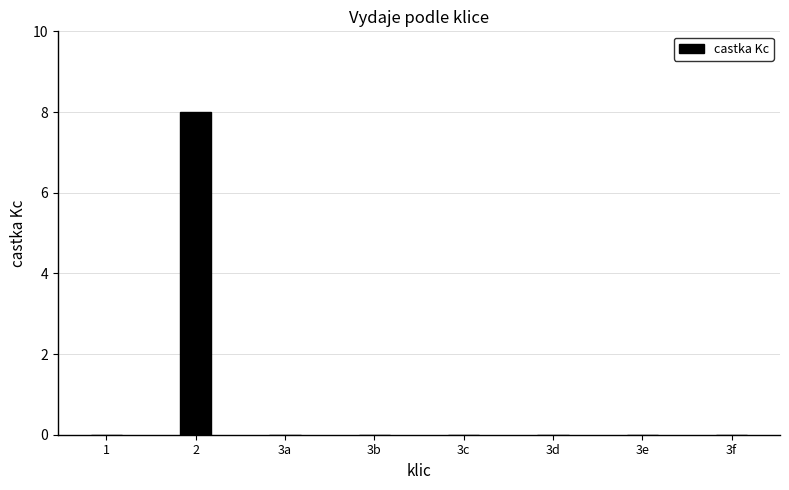

Which category has the highest value across all series?

2